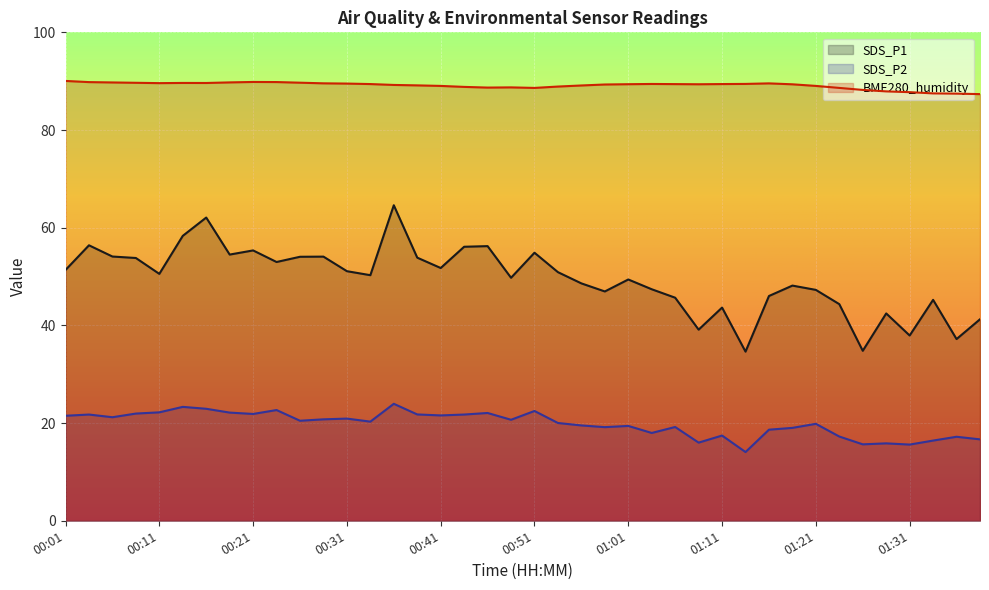

What is the spread (max minus min) of values at 00:08?

67.7